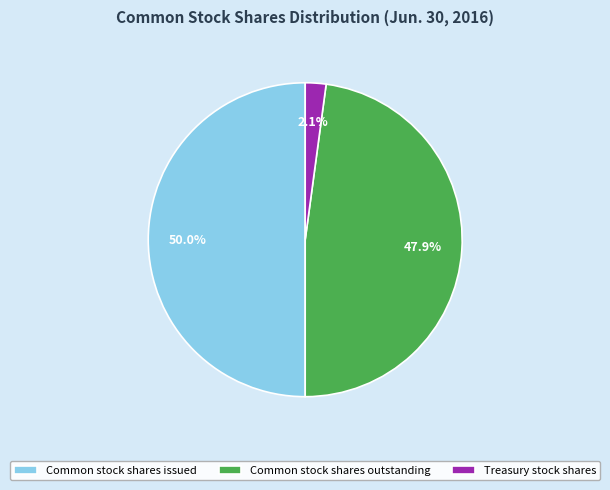

Is Common stock shares outstanding the majority of the pie?

No